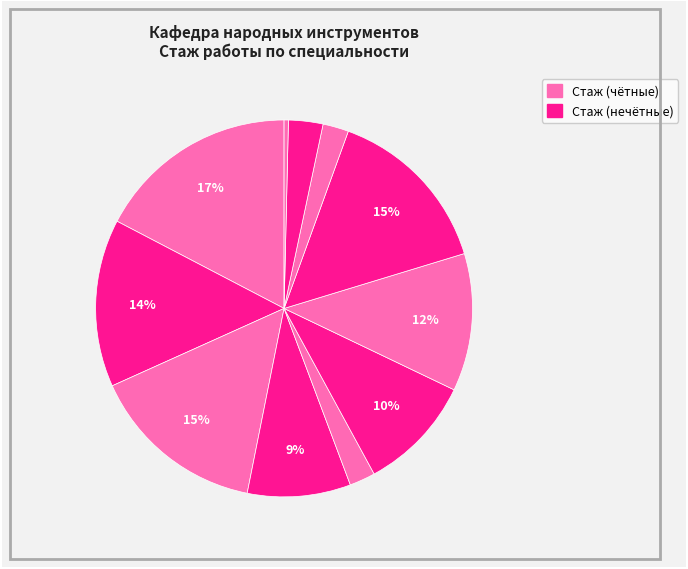

To the nearest percent, what is the average slice percentage?

9%